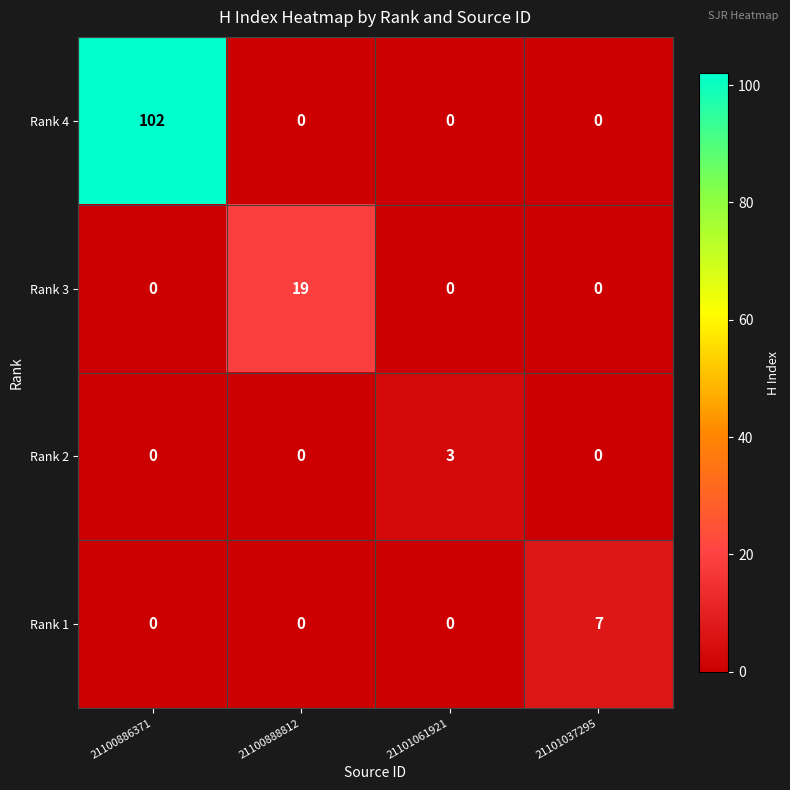

Which series has the largest total across all categories?

Rank 4